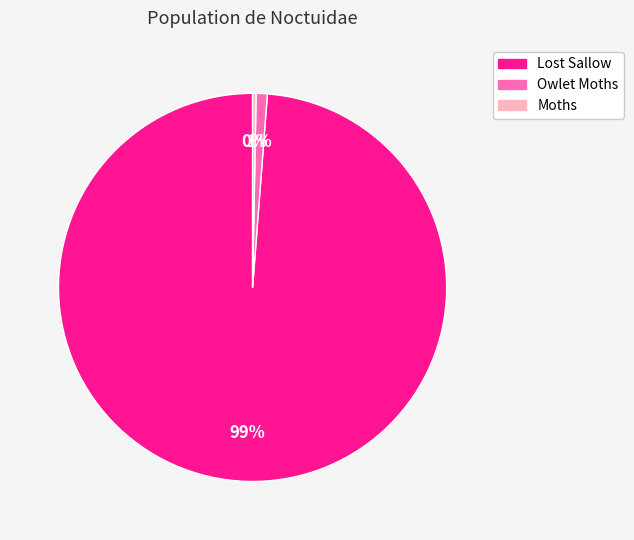

Is it true that Moths is 0% of the pie?

True